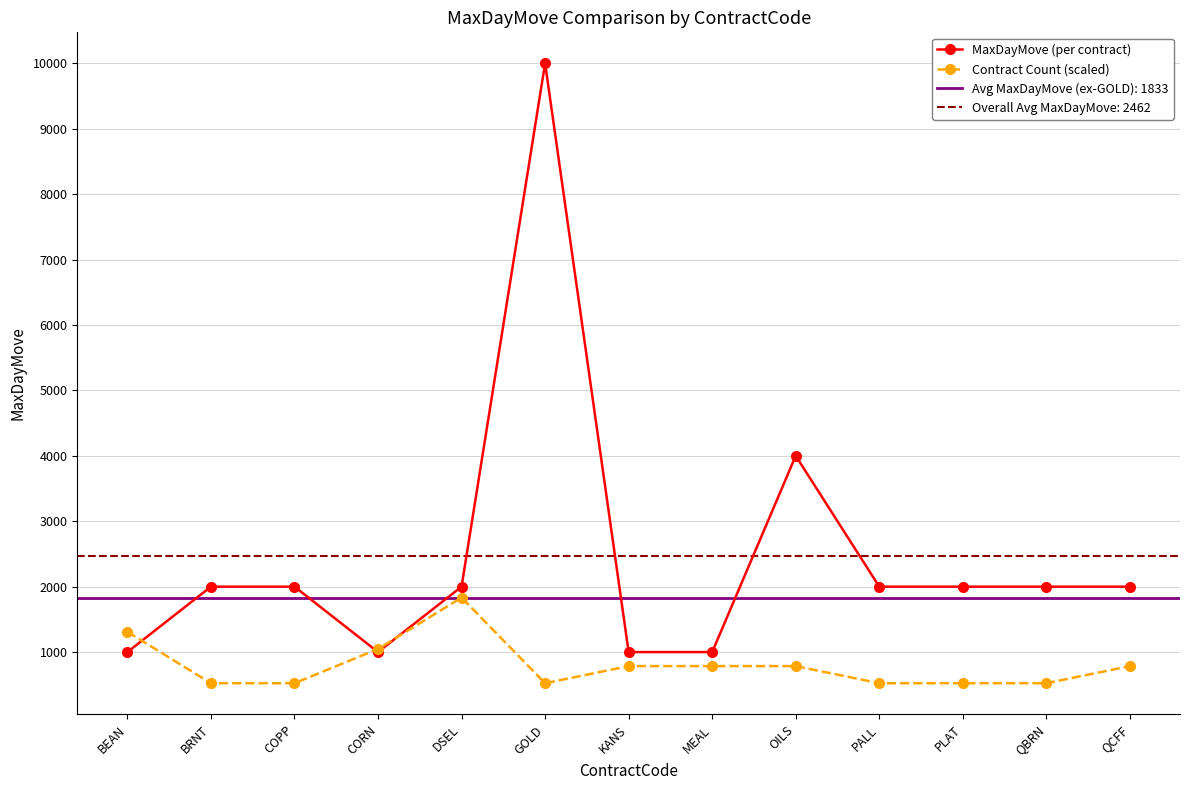

How many interior local valleys does the Contract Count (scaled) series have?

1